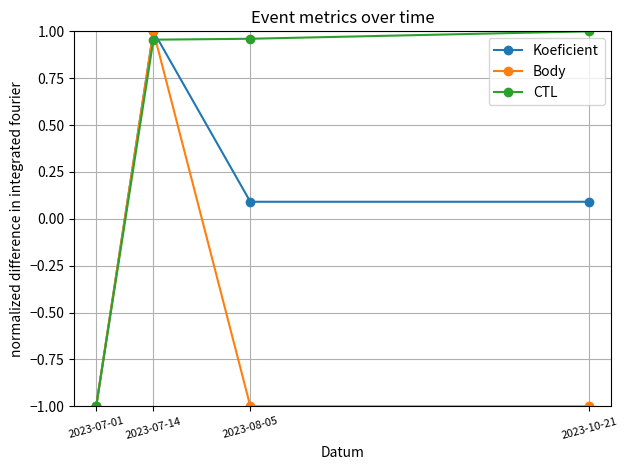

What is the difference between the second highest and minimum values in the CTL series?

2.0